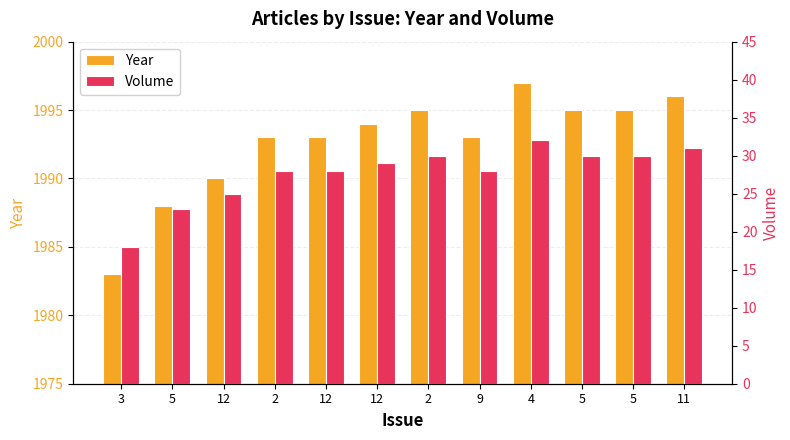

Which category has the lowest value across all series?

3